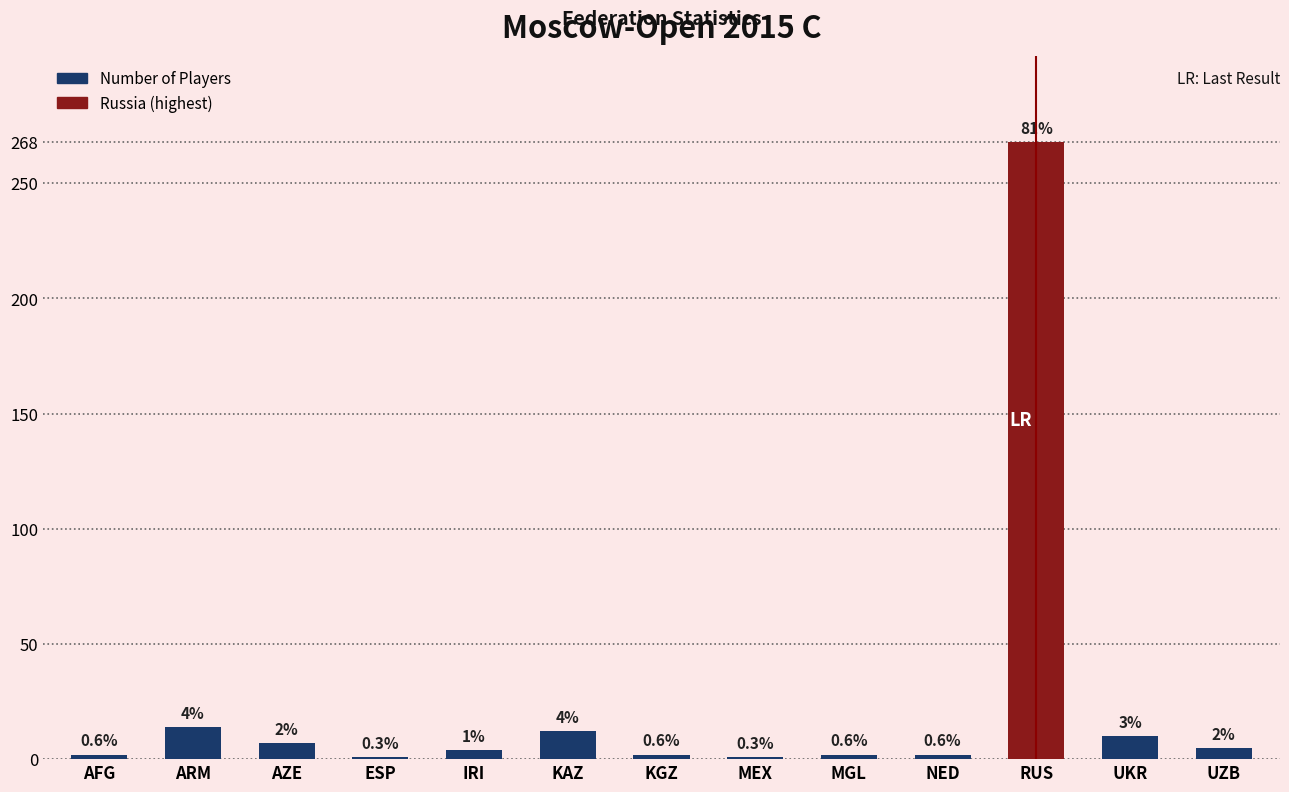

What is the average value?

25